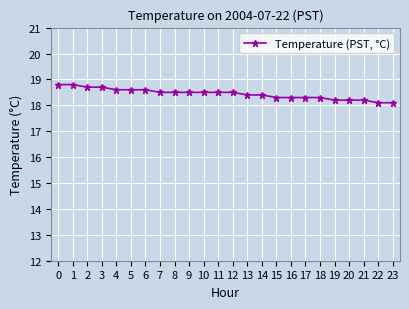

Reading left to right, what are all the values shown in this chart?

18.8	18.8	18.7	18.7	18.6	18.6	18.6	18.5	18.5	18.5	18.5	18.5	18.5	18.4	18.4	18.3	18.3	18.3	18.3	18.2	18.2	18.2	18.1	18.1